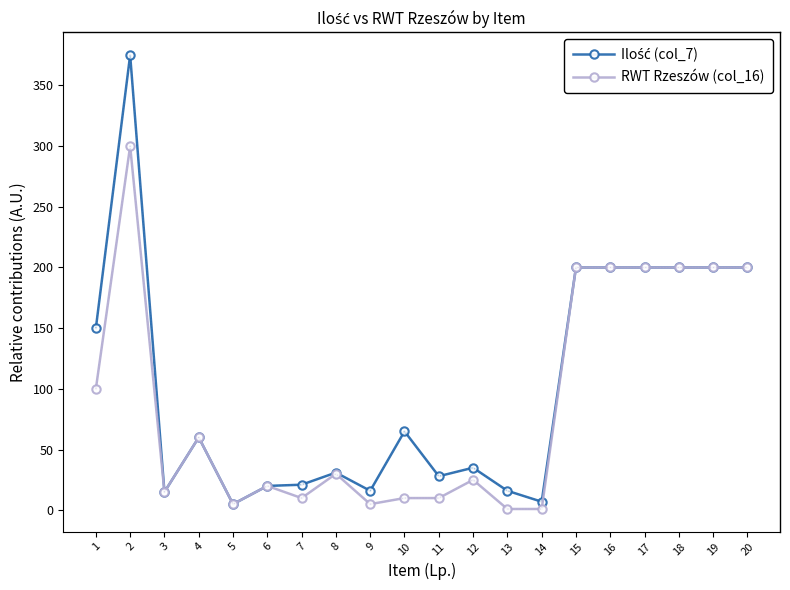

Is it true that RWT Rzeszów (col_16) equals 5 at 6?

False